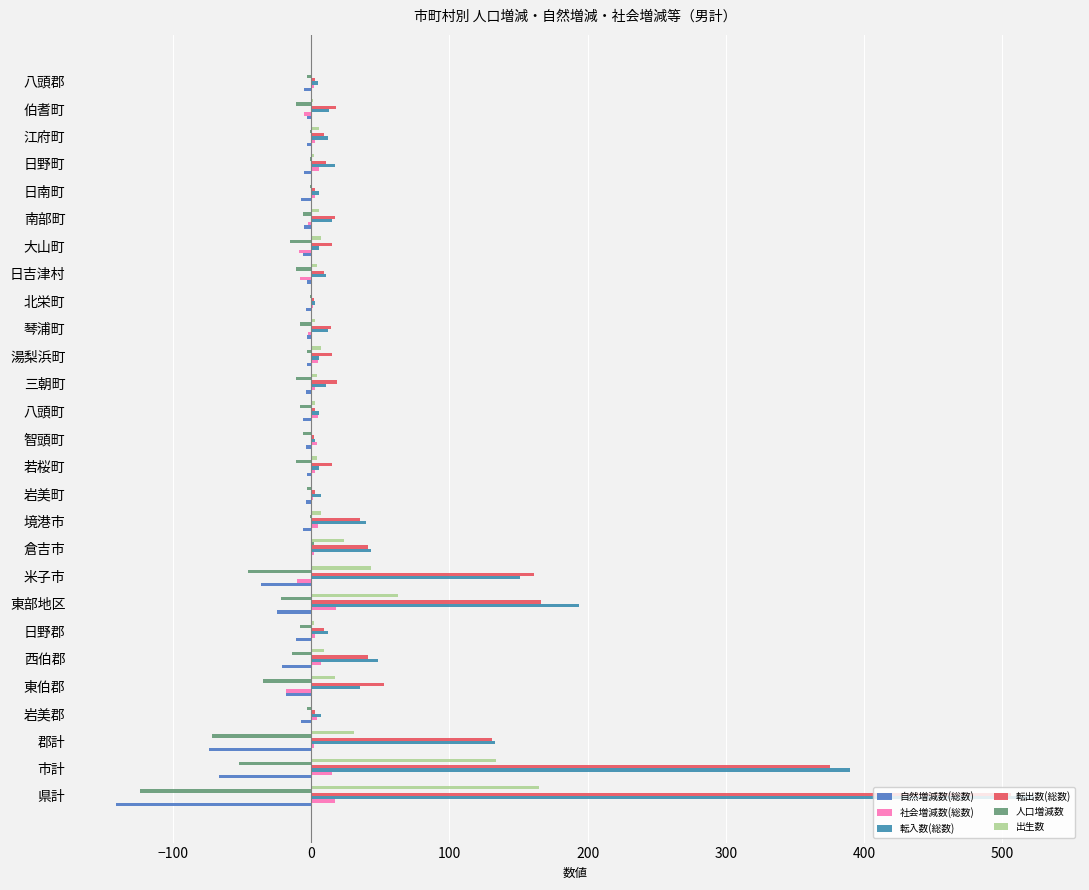

What is the difference between the second highest and minimum values in the 社会増減数(総数) series?

35